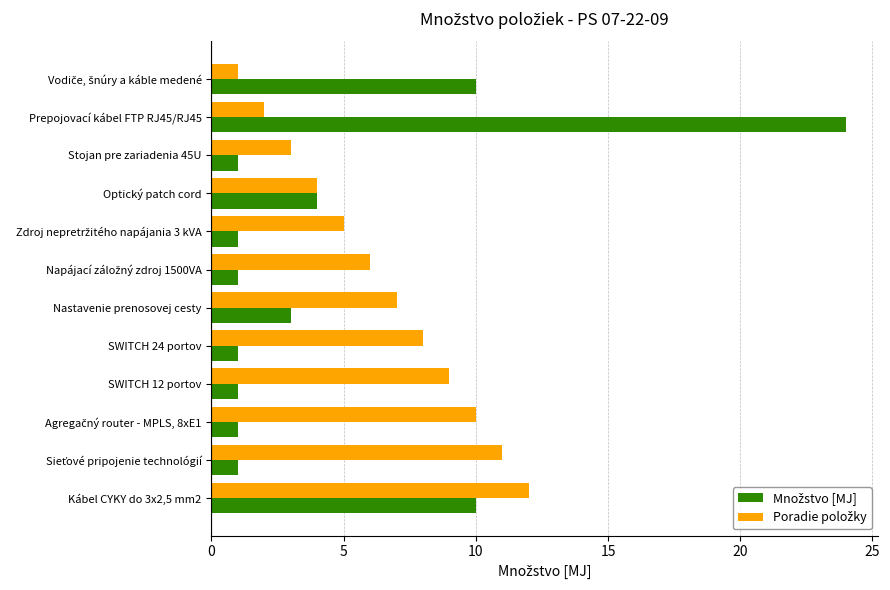

At which category is the sum across all series the highest?

Prepojovací kábel FTP RJ45/RJ45